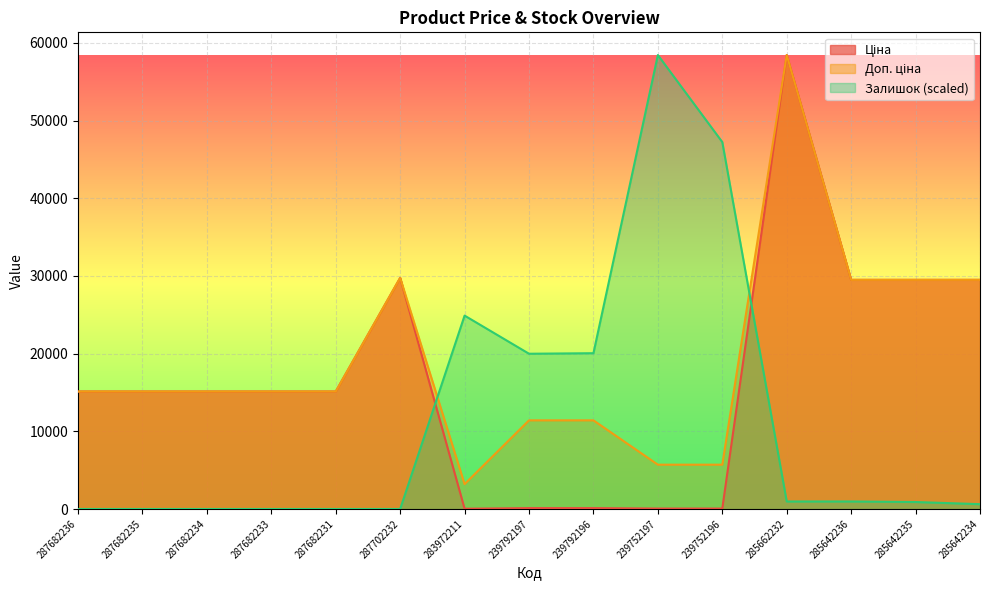

Where does the Ціна series first go above 15120?

287702232